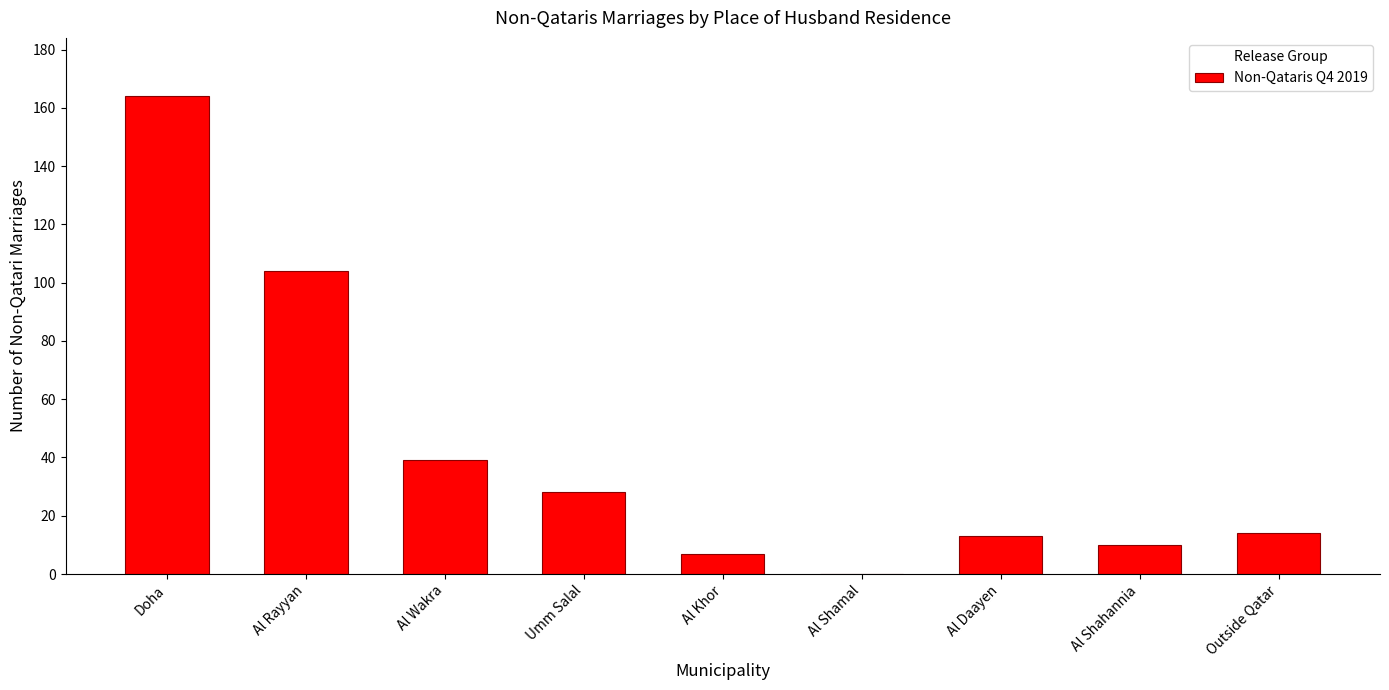

Reading left to right, extract all data points from this chart.

Doha=164	Al Rayyan=104	Al Wakra=39	Umm Salal=28	Al Khor=7	Al Shamal=0	Al Daayen=13	Al Shahannia=10	Outside Qatar=14